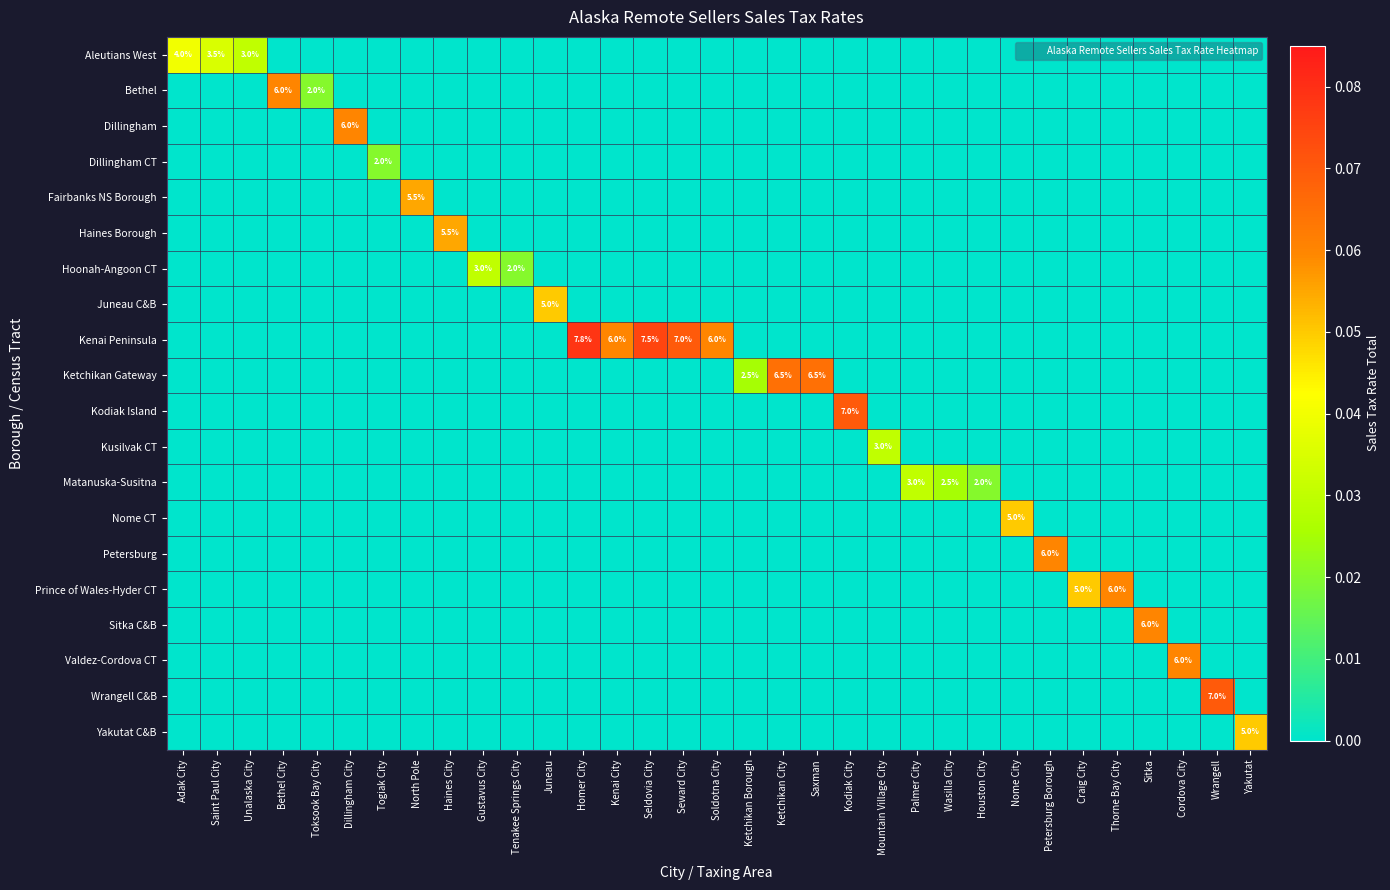

Which series has the largest total across all categories?

Kenai Peninsula